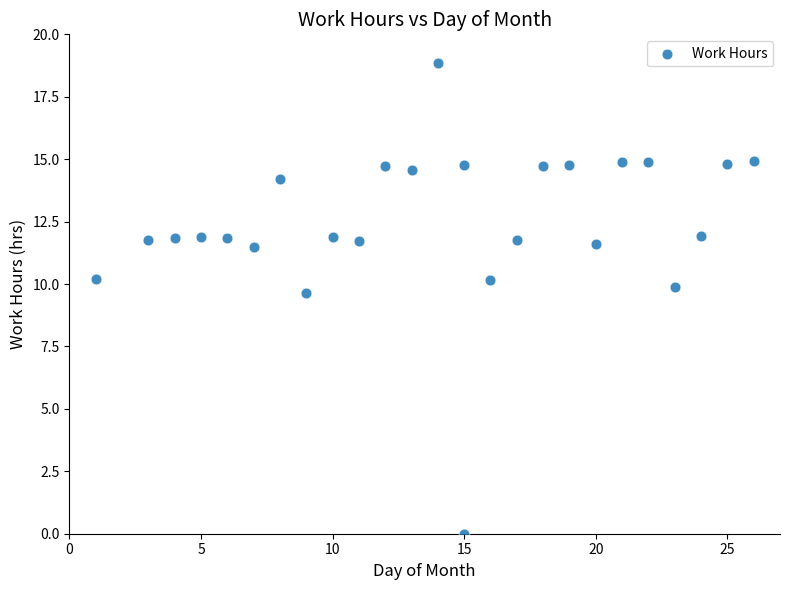

What Y value in the scatter plot is closest to 9?

9.7